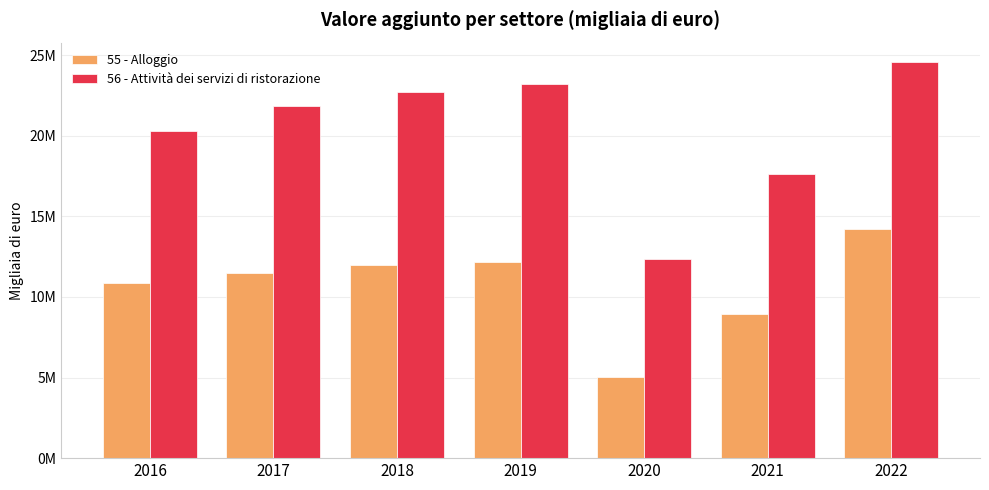

What is the difference between the second highest and second lowest values in the 56 - Attività dei servizi di ristorazione series?

5577283